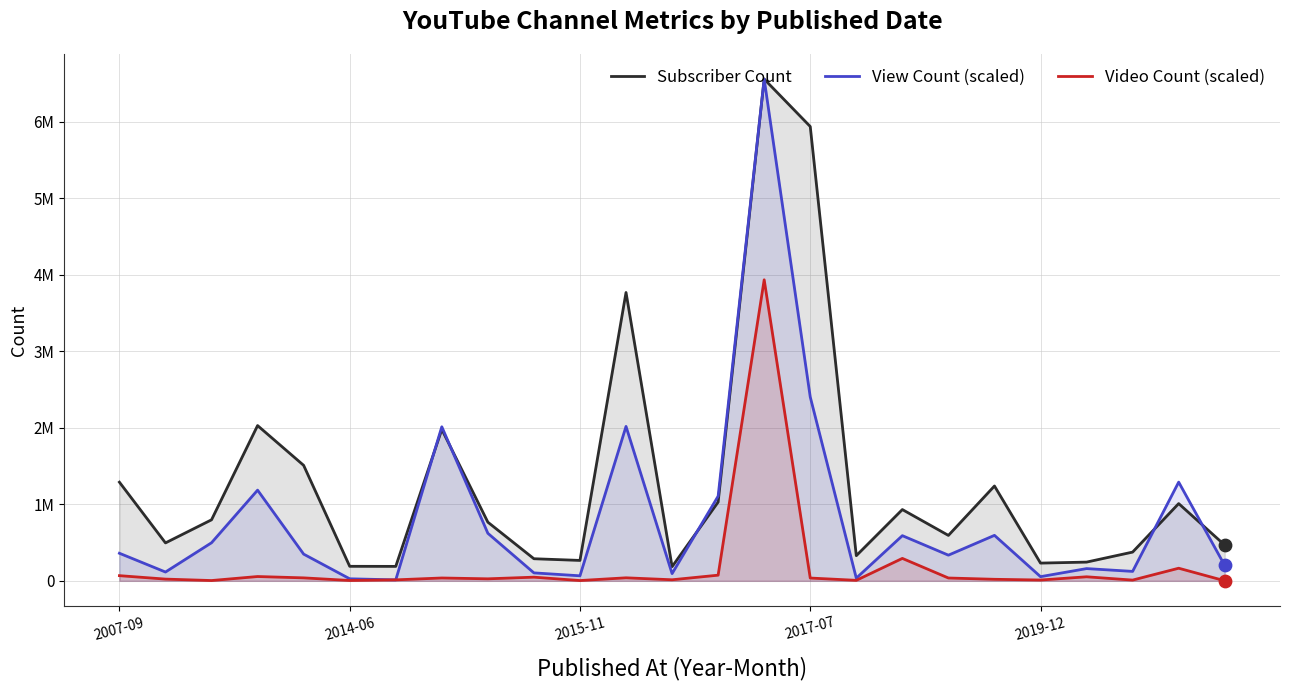

What are all the series names shown in the legend?

Subscriber Count, View Count (scaled), Video Count (scaled)